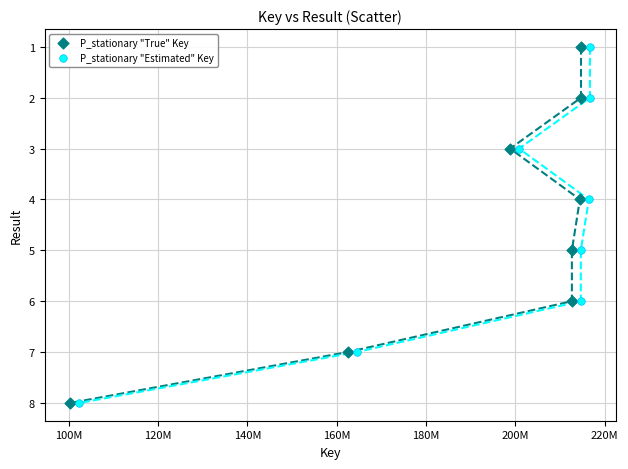

What are all the series names shown in the legend?

P_stationary "True" Key, P_stationary "Estimated" Key